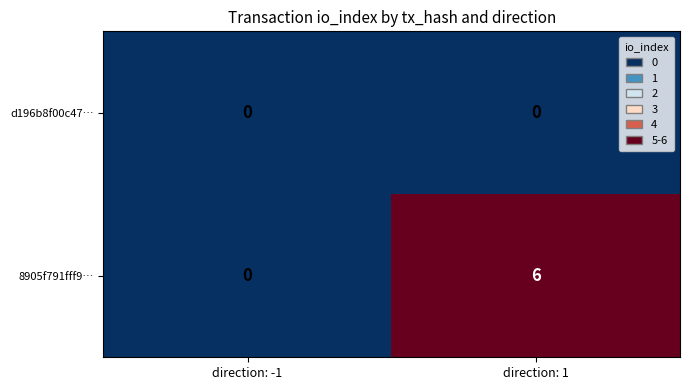

Reading left to right, what are all the values shown in this chart?

d196b8f00c47…: direction: -1=0	direction: 1=0
8905f791fff9…: direction: -1=0	direction: 1=6